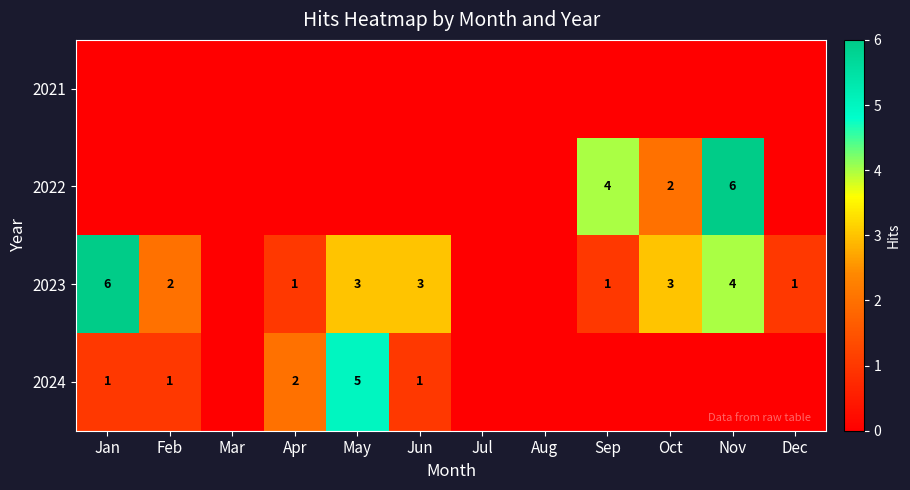

Is it true that 2022 equals 4 at Nov?

False